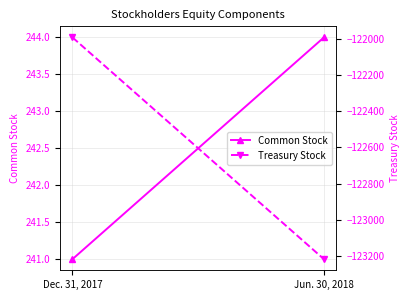

At Jun. 30, 2018, list the series in order from largest to smallest.

Common Stock, Treasury Stock